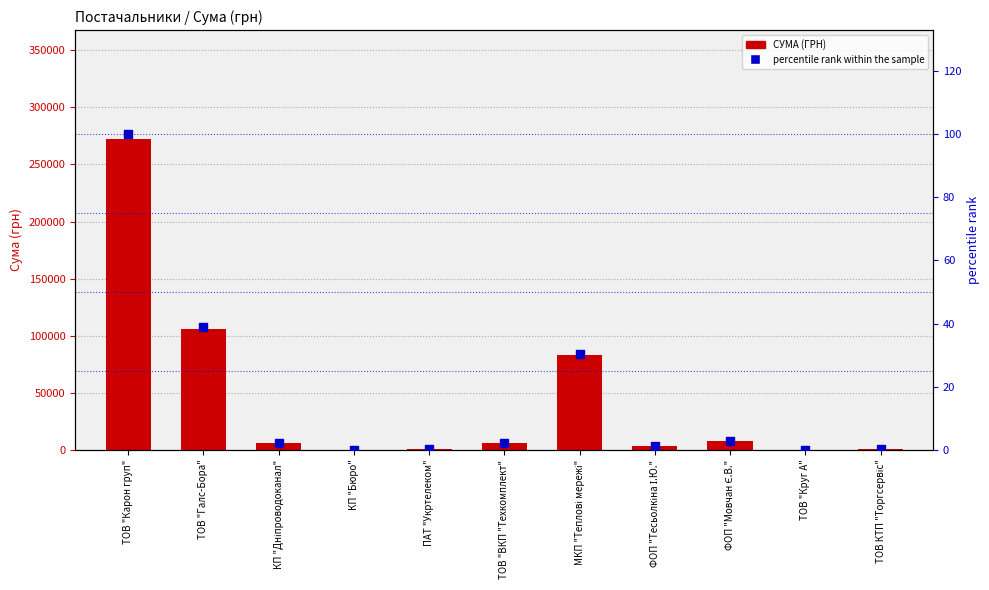

Is the value of СУМА (ГРН) at ТОВ "Круг А" greater than the value of percentile rank within the sample at ТОВ "Галс-Бора"?

Yes